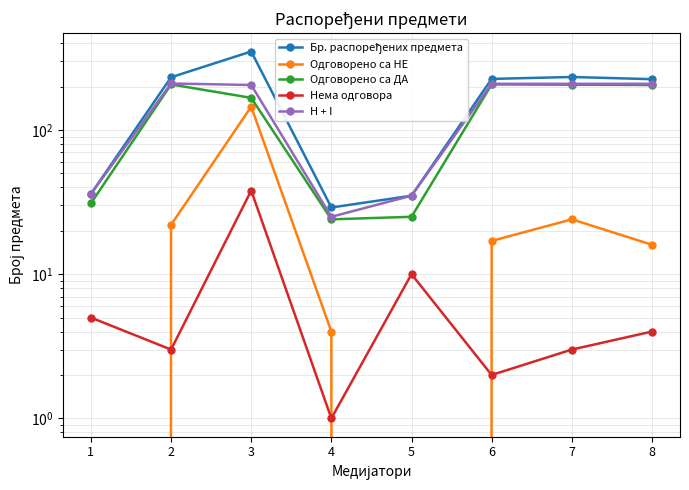

At which label does Одговорено са ДА reach its minimum?

4